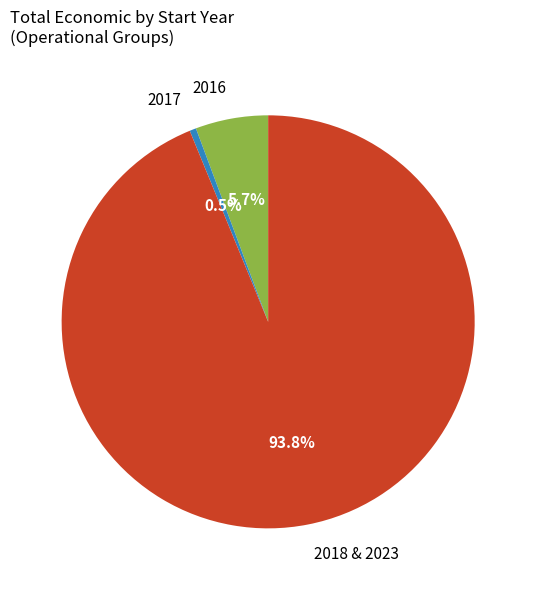

Is there any slice that represents more than half of the pie?

Yes